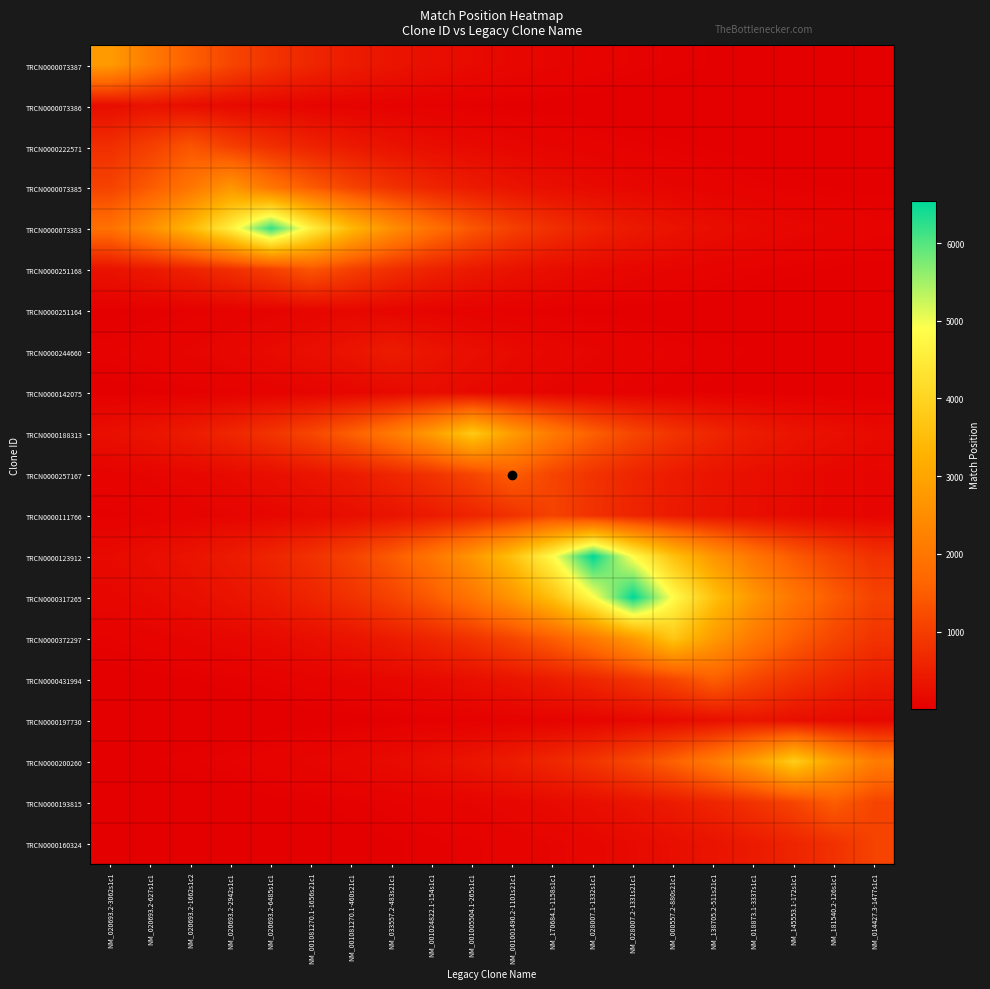

At which category is the sum across all series the highest?

NM_028007.2-1331s21c1